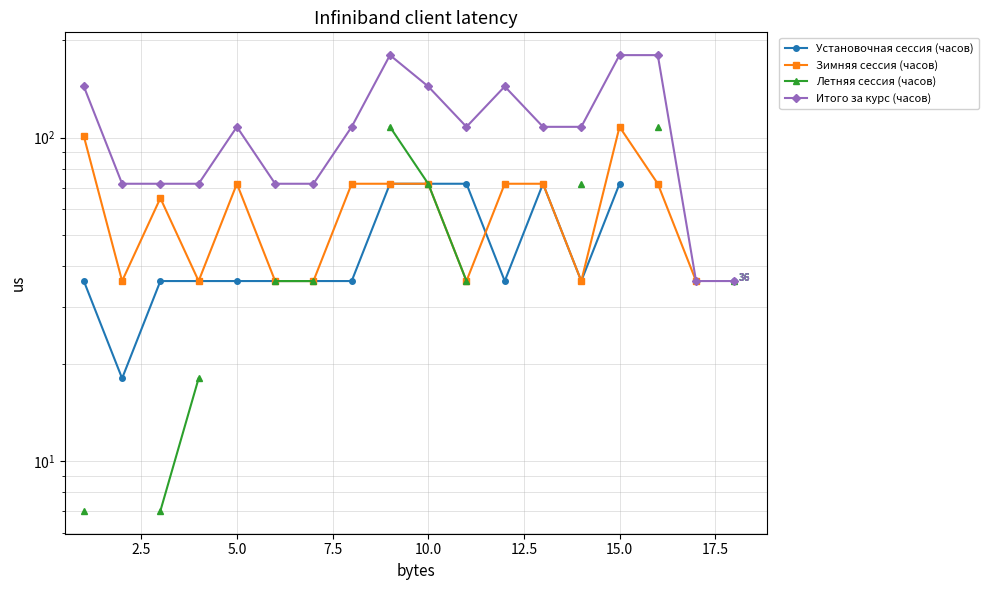

List the series in order of their peak value, lowest first.

Установочная сессия (часов), Зимняя сессия (часов), Летняя сессия (часов), Итого за курс (часов)